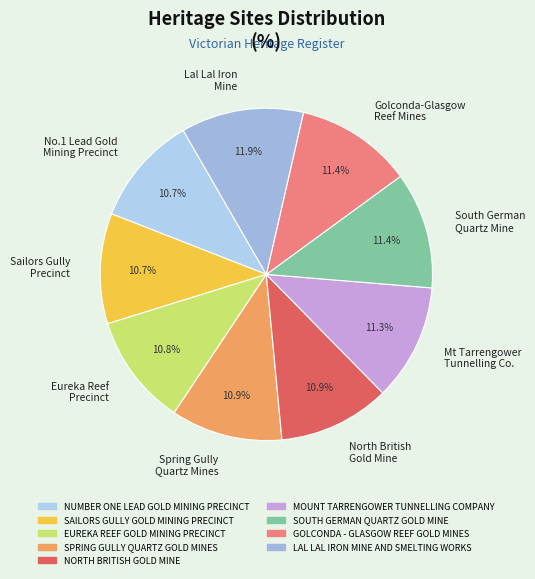

To the nearest percent, what is the average slice percentage?

11%